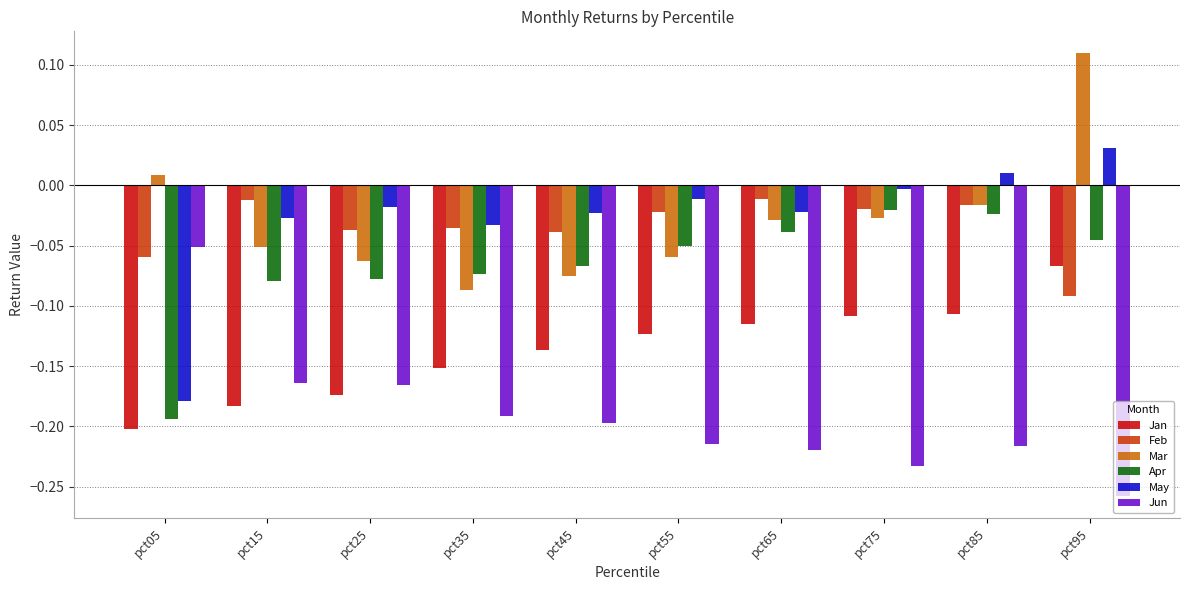

The value of Jan at pct25 is -0.3. True or false?

False